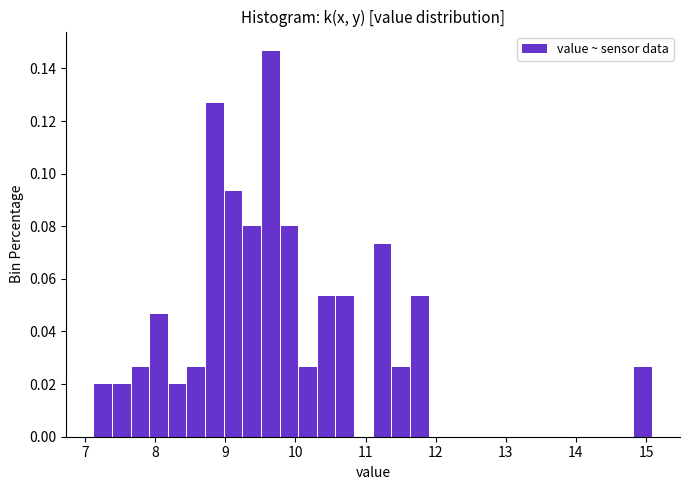

Around what value on the x-axis is the tallest bar? Give the approximate position of its centre, as read against the axis.

9.6